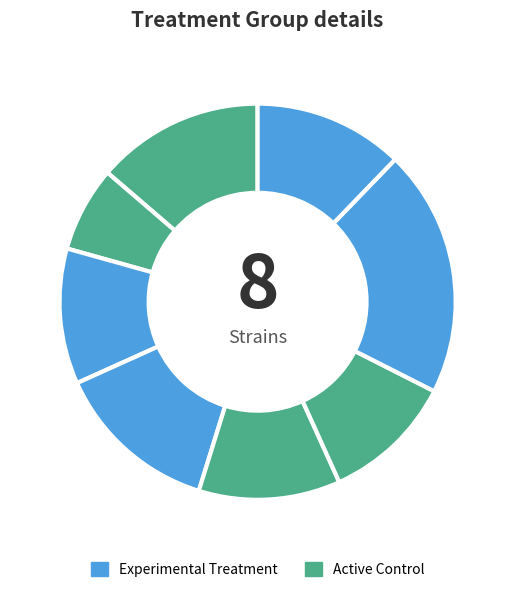

To the nearest percent, what is the average slice percentage?

12%